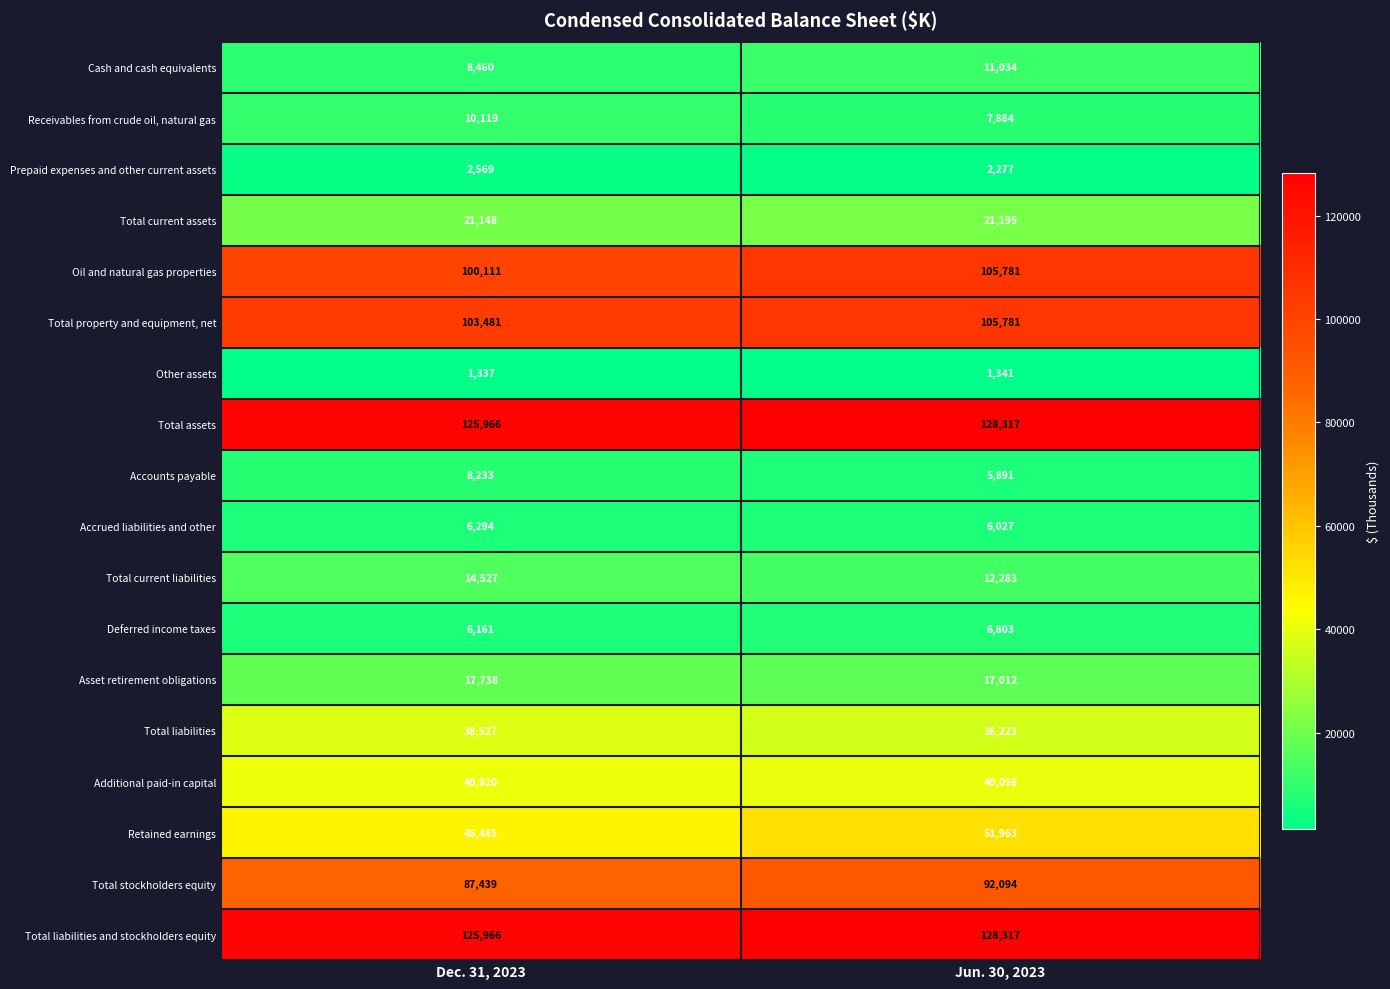

What is the difference between the Receivables from crude oil, natural gas values at Jun. 30, 2023 and Dec. 31, 2023?

2235